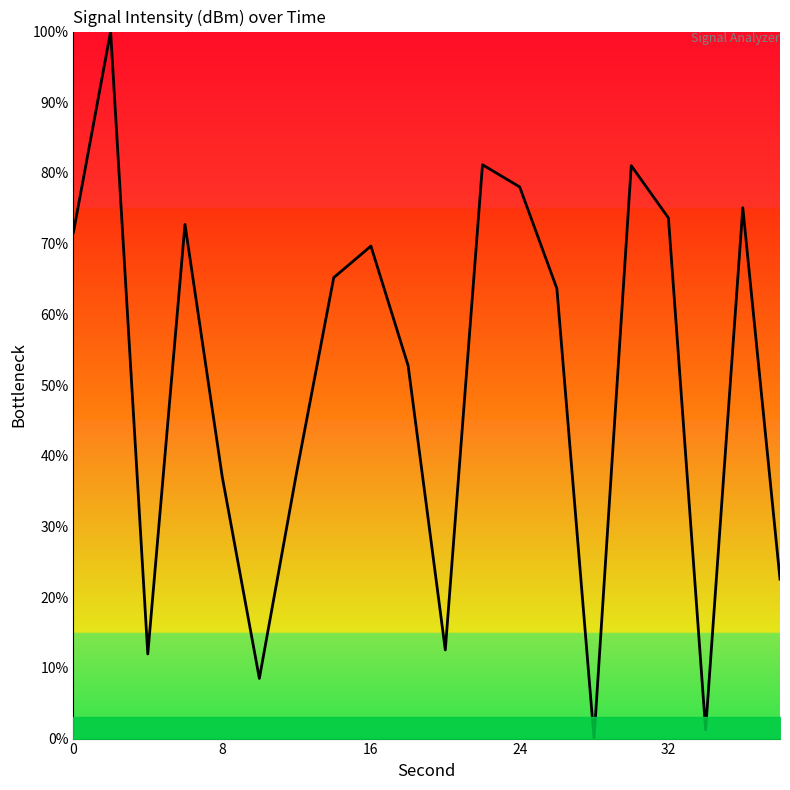

What is the difference between the maximum and minimum values?

100.0